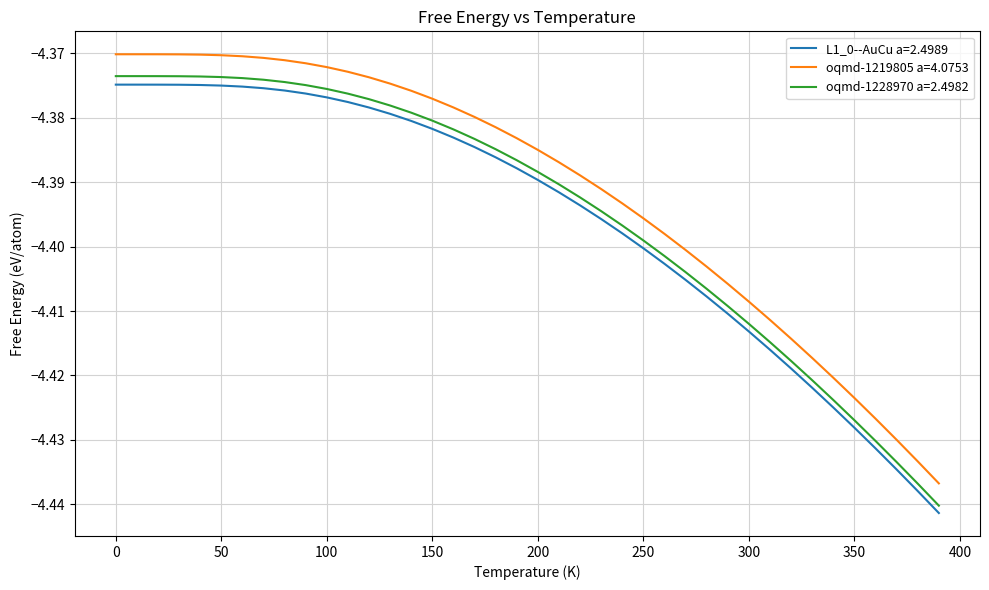

True or false: oqmd-1228970 a=2.4982 and oqmd-1219805 a=4.0753 cross at least once.

False